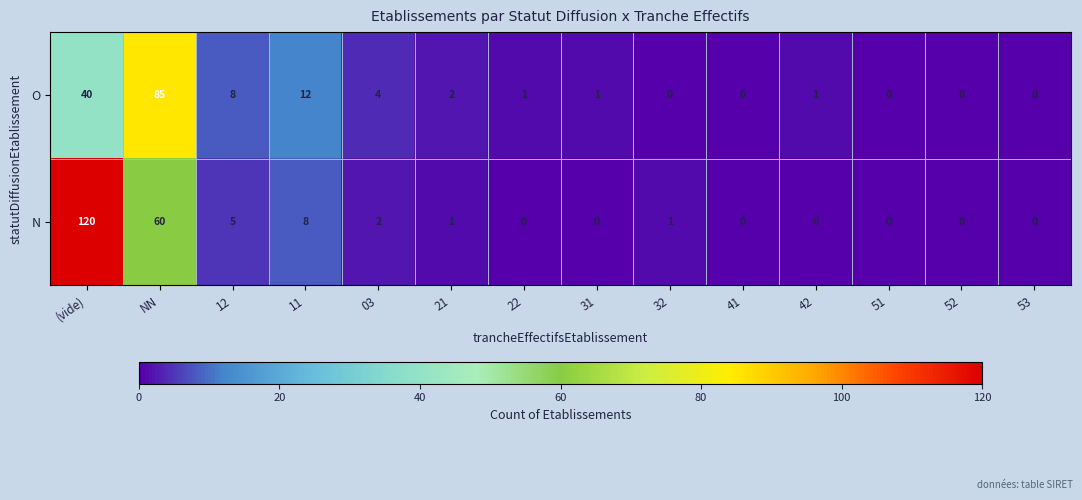

Rank the series by their average value, from highest to lowest.

N, O